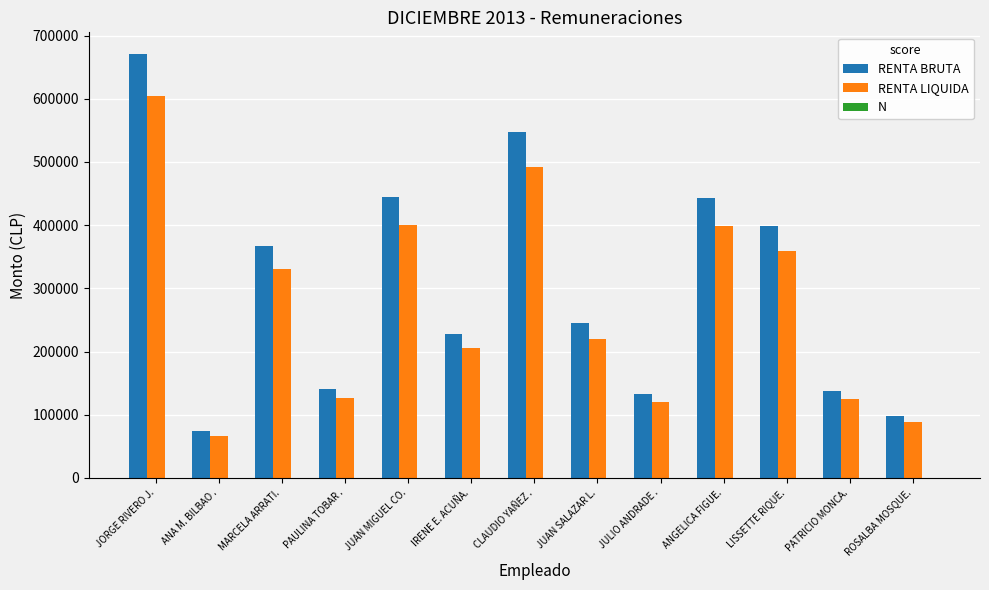

At which category is the sum across all series the highest?

JORGE RIVERO J.